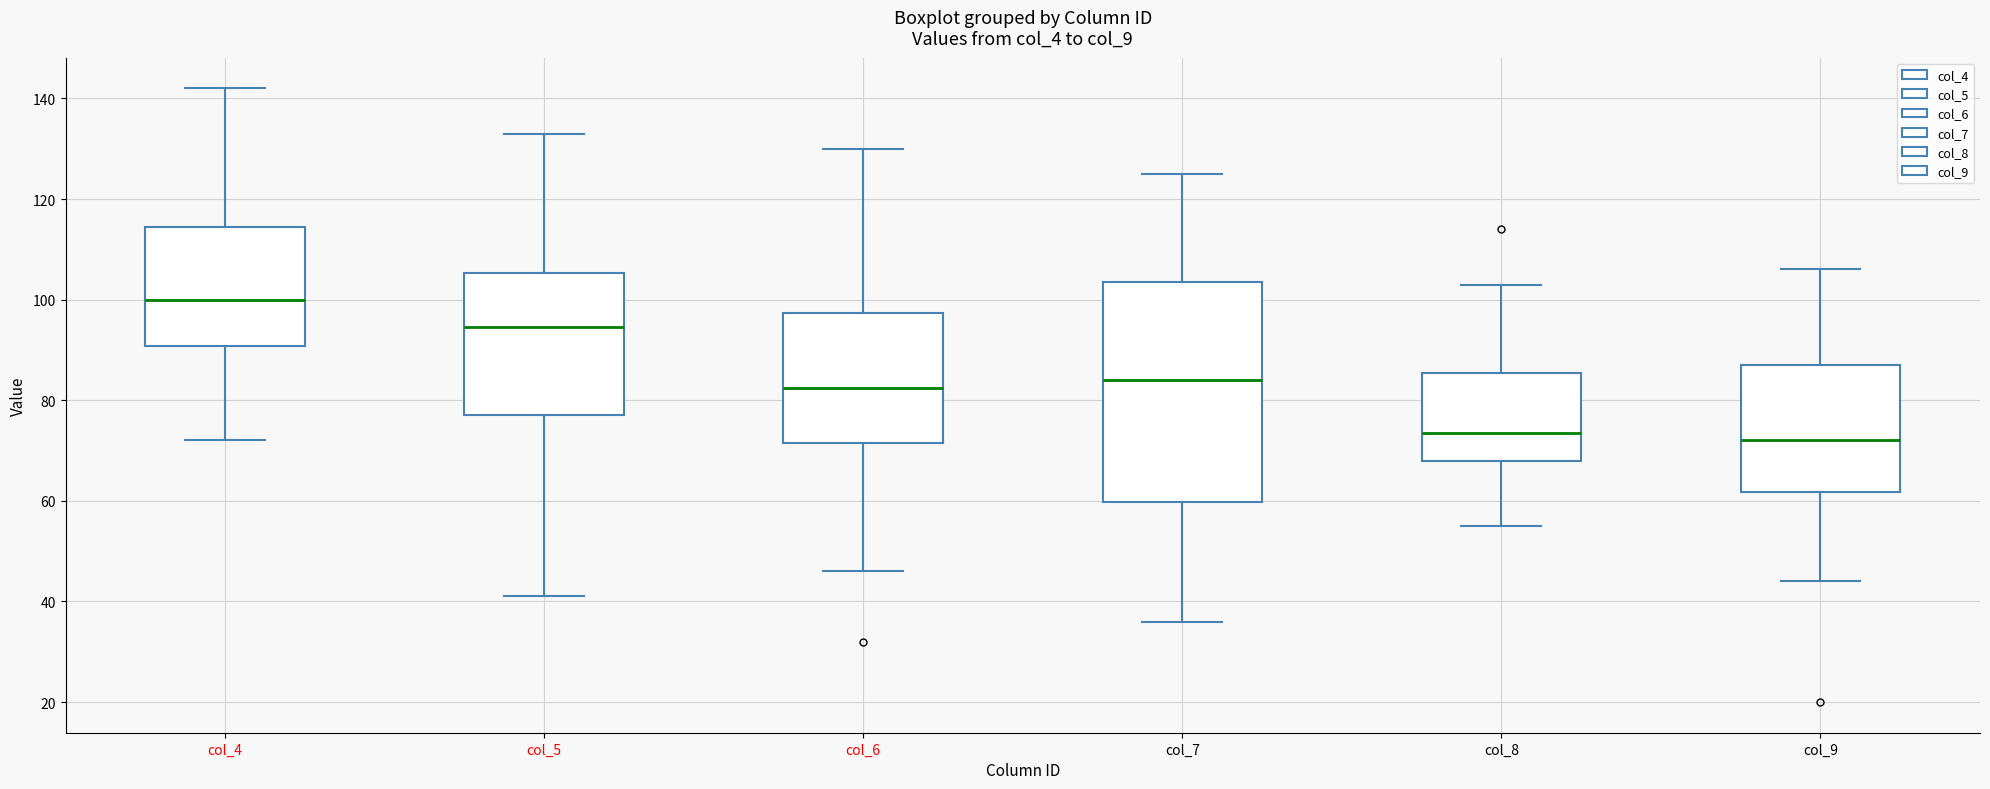

Where does the median line of the box for col_6 sit on the y-axis? The values are not printed on the chart, so give them approximately, as read against the axis.

82